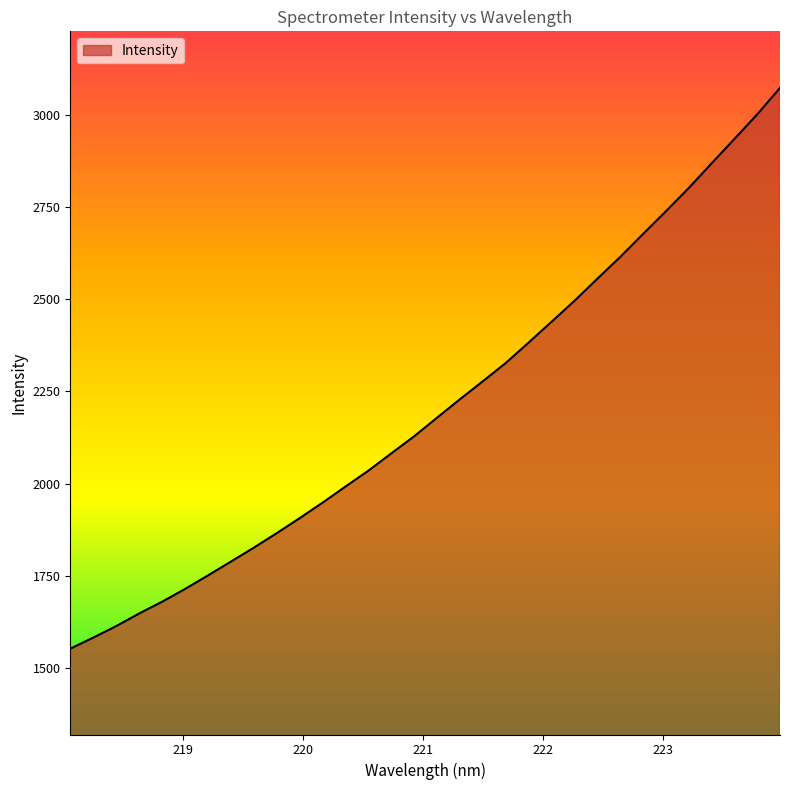

What is the maximum value shown in the chart?

3073.6